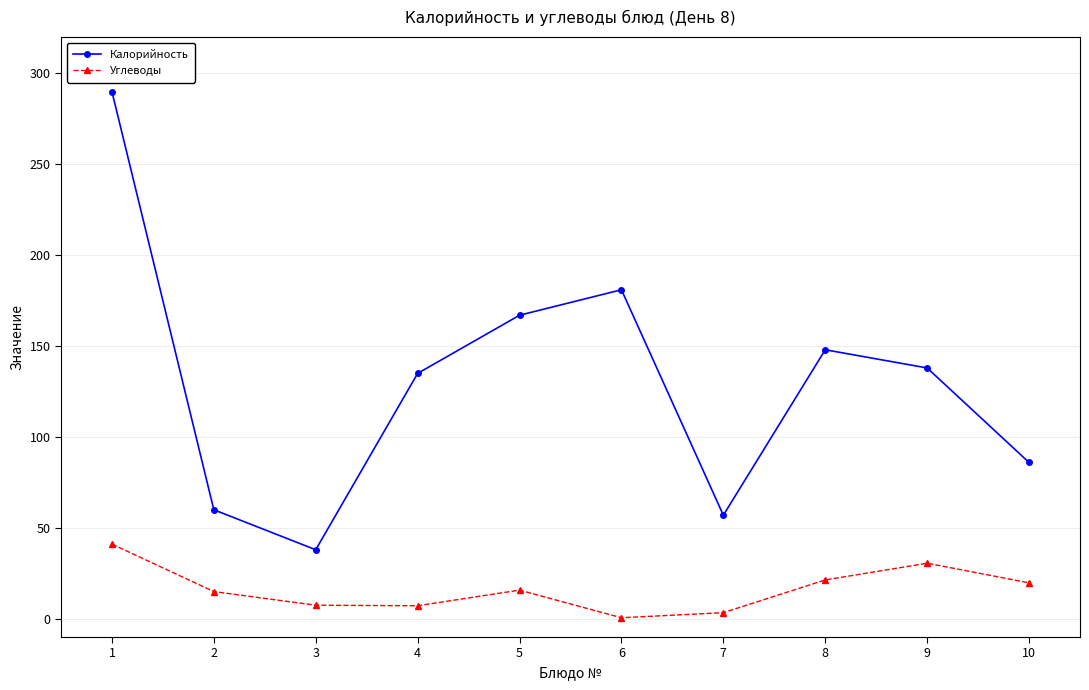

True or false: Калорийность and Углеводы cross at least once.

False